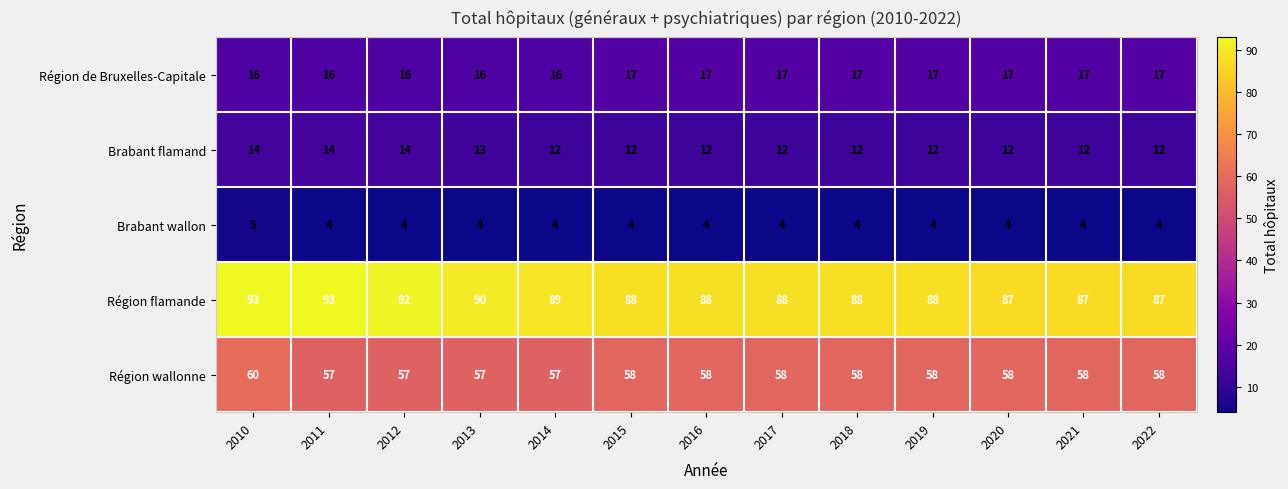

Read the Région wallonne value at 2020.

58